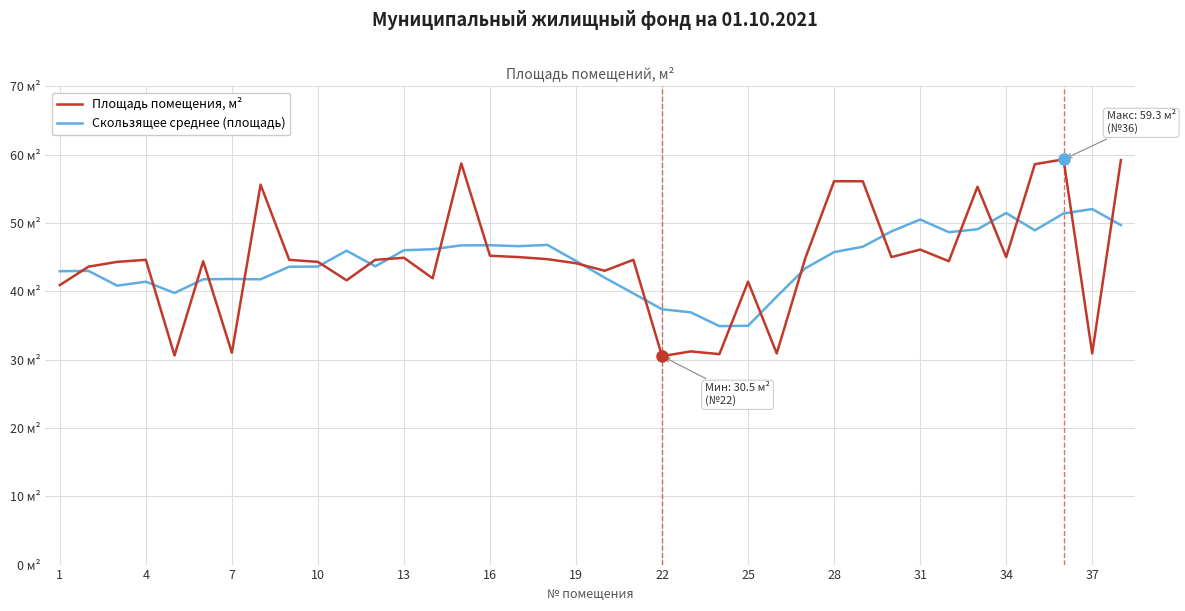

Does the chart have visible grid lines?

Yes